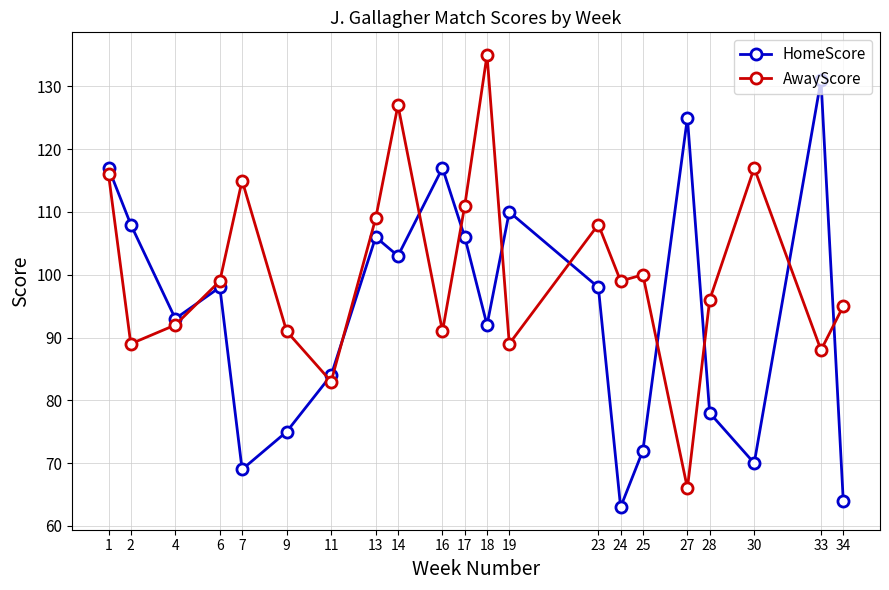

List the series in order of their peak value, highest first.

AwayScore, HomeScore